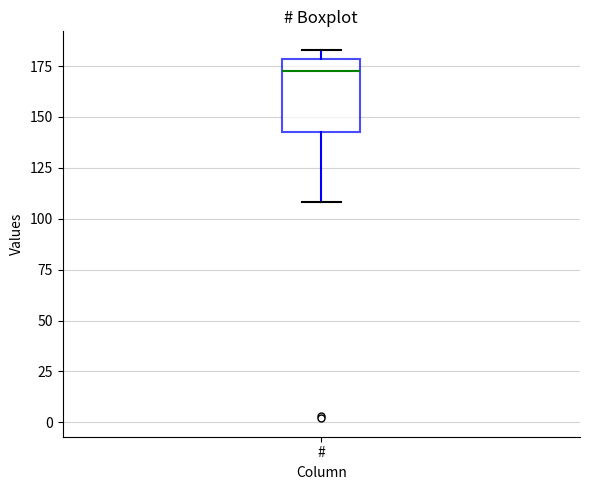

Where is the lower edge of the box for # on the y-axis? The values are not printed on the chart, so give them approximately, as read against the axis.

145